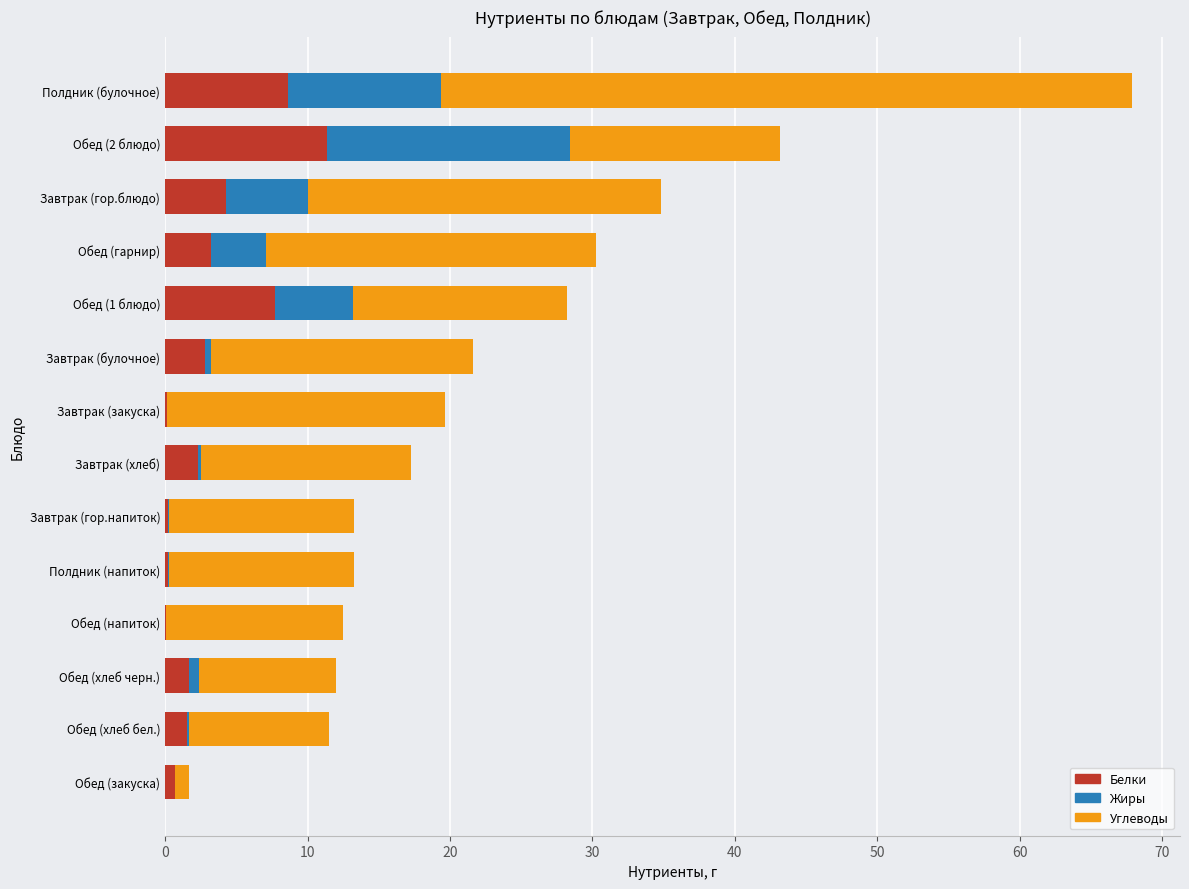

At which category is the sum across all series the highest?

Полдник (булочное)